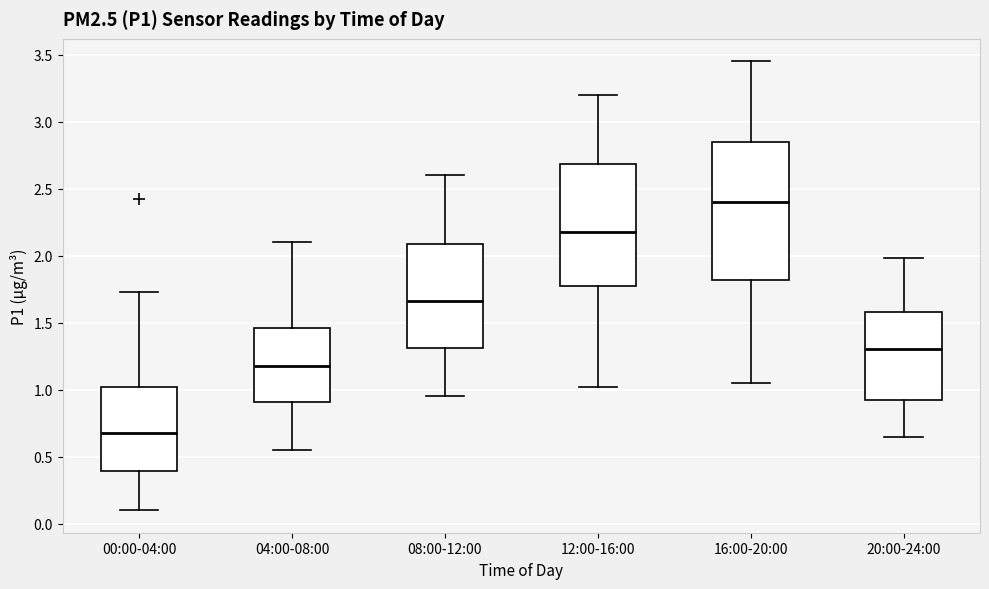

Where does the lower whisker of the box for 08:00-12:00 end on the y-axis? The values are not printed on the chart, so give them approximately, as read against the axis.

0.95